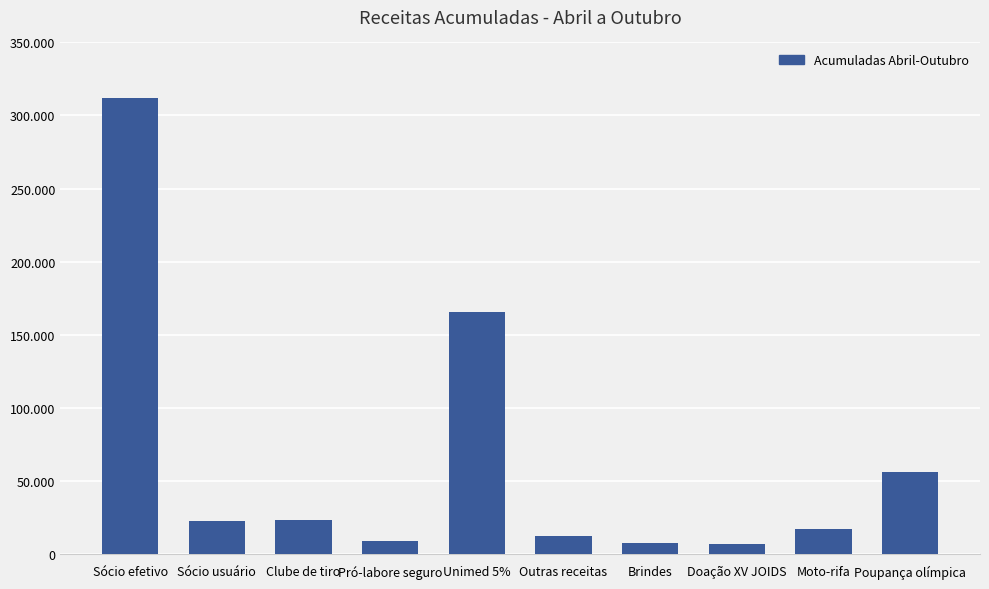

Does the chart contain any negative values?

No